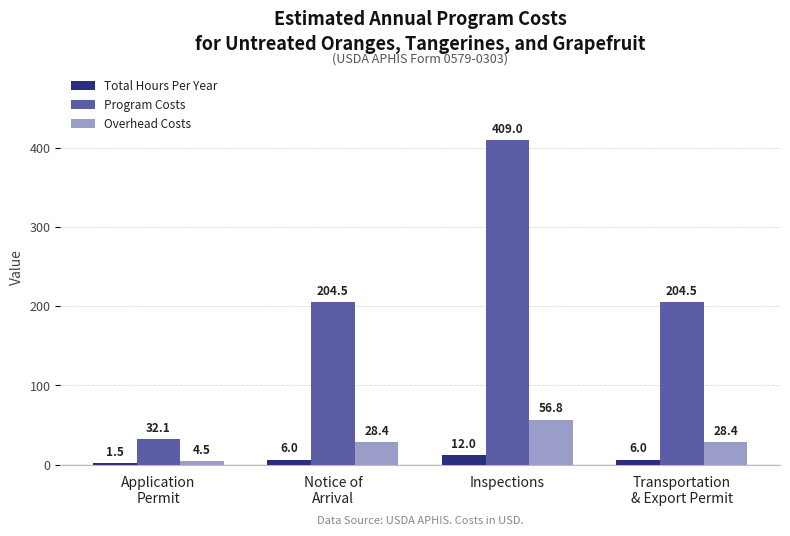

Reading left to right, what are all the values shown in this chart?

Total Hours Per Year: 1.5	6.0	12.0	6.0
Program Costs: 32.1	204.5	409.0	204.5
Overhead Costs: 4.5	28.4	56.8	28.4